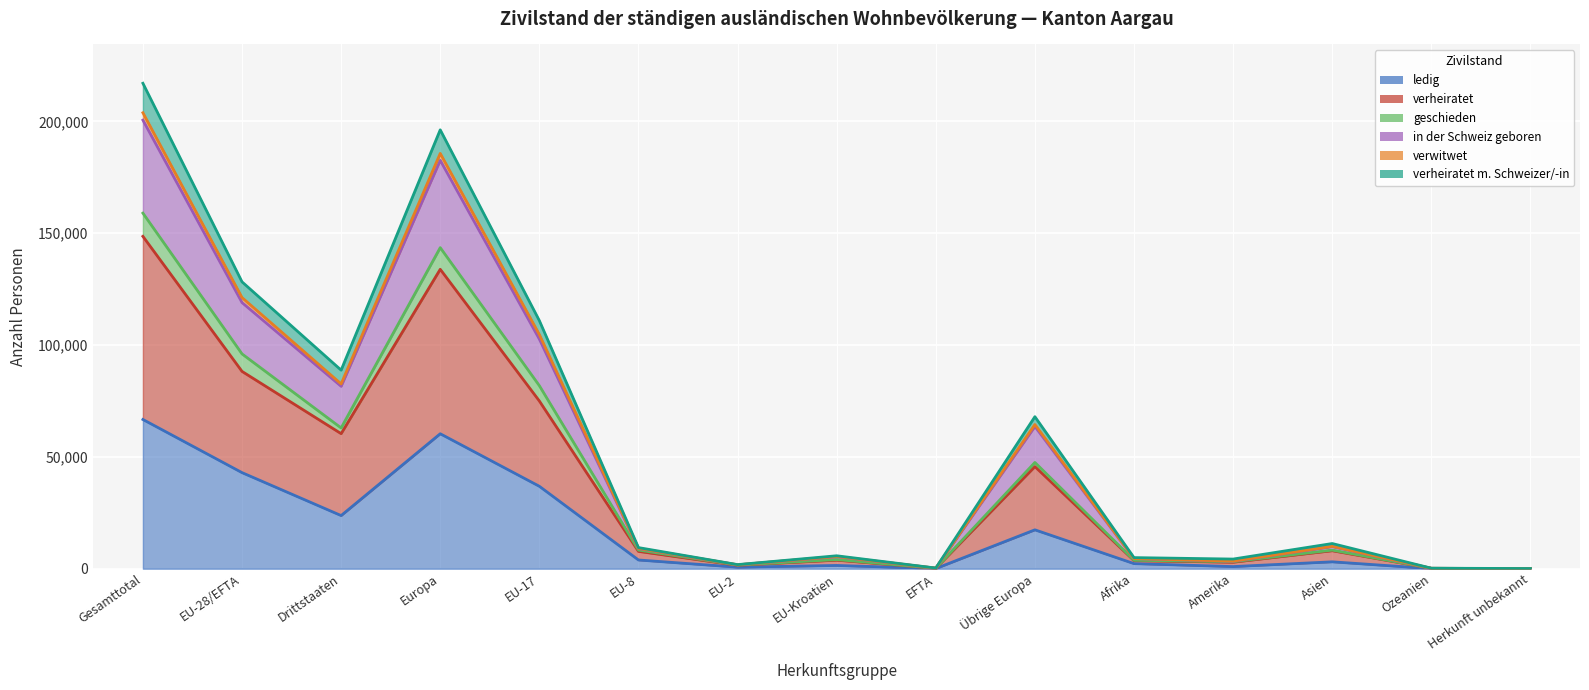

What is the difference between the highest and lowest values at EFTA?

217